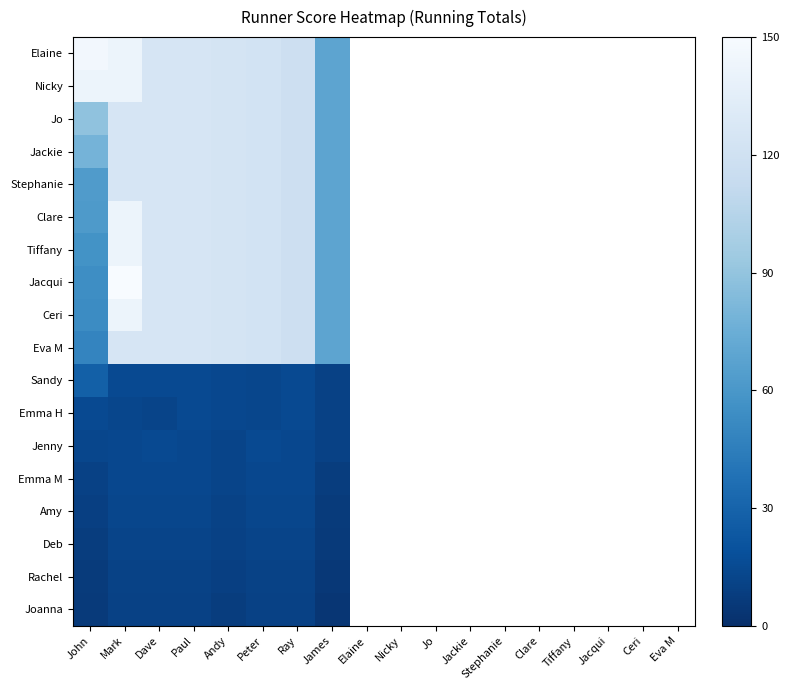

What is the total value across all series at James?

5.0